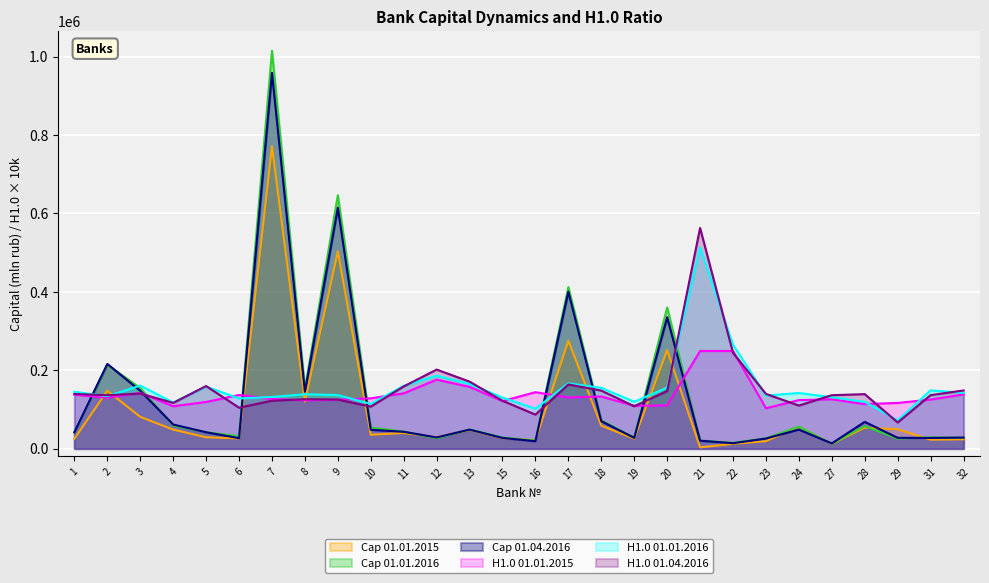

What is the average value of the H1.0 01.01.2016 series?

156025.0